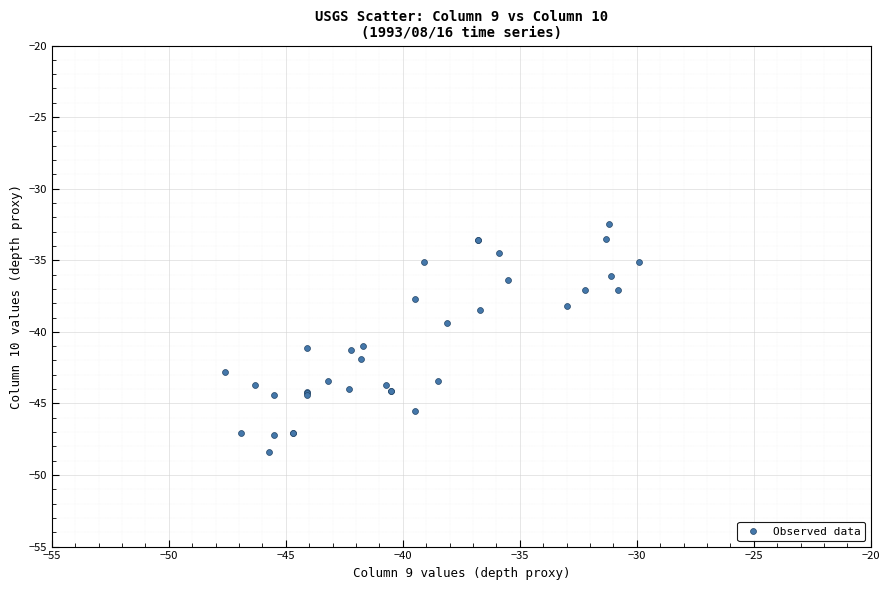

What Y value in the scatter plot is closest to -40?

-39.4